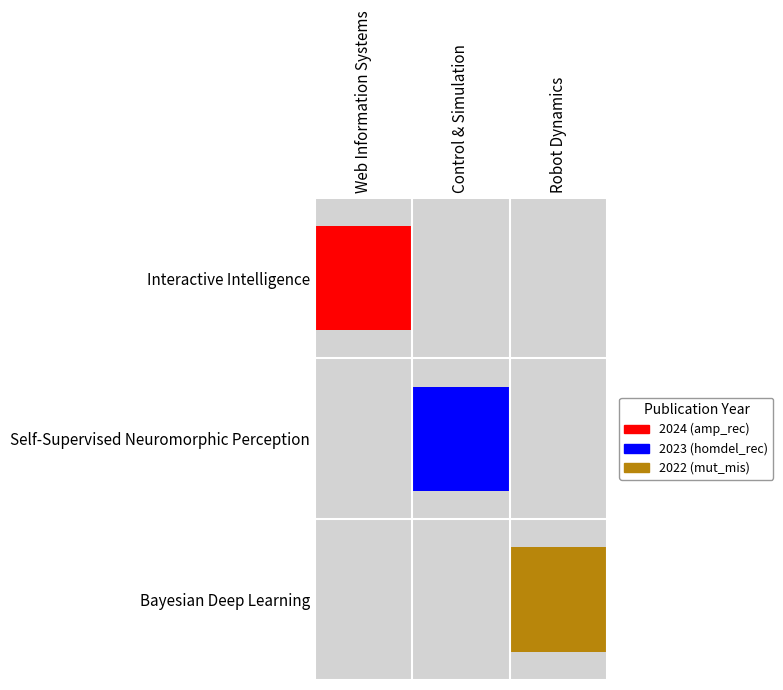

Is it true that the value at 2 is 2022?

True